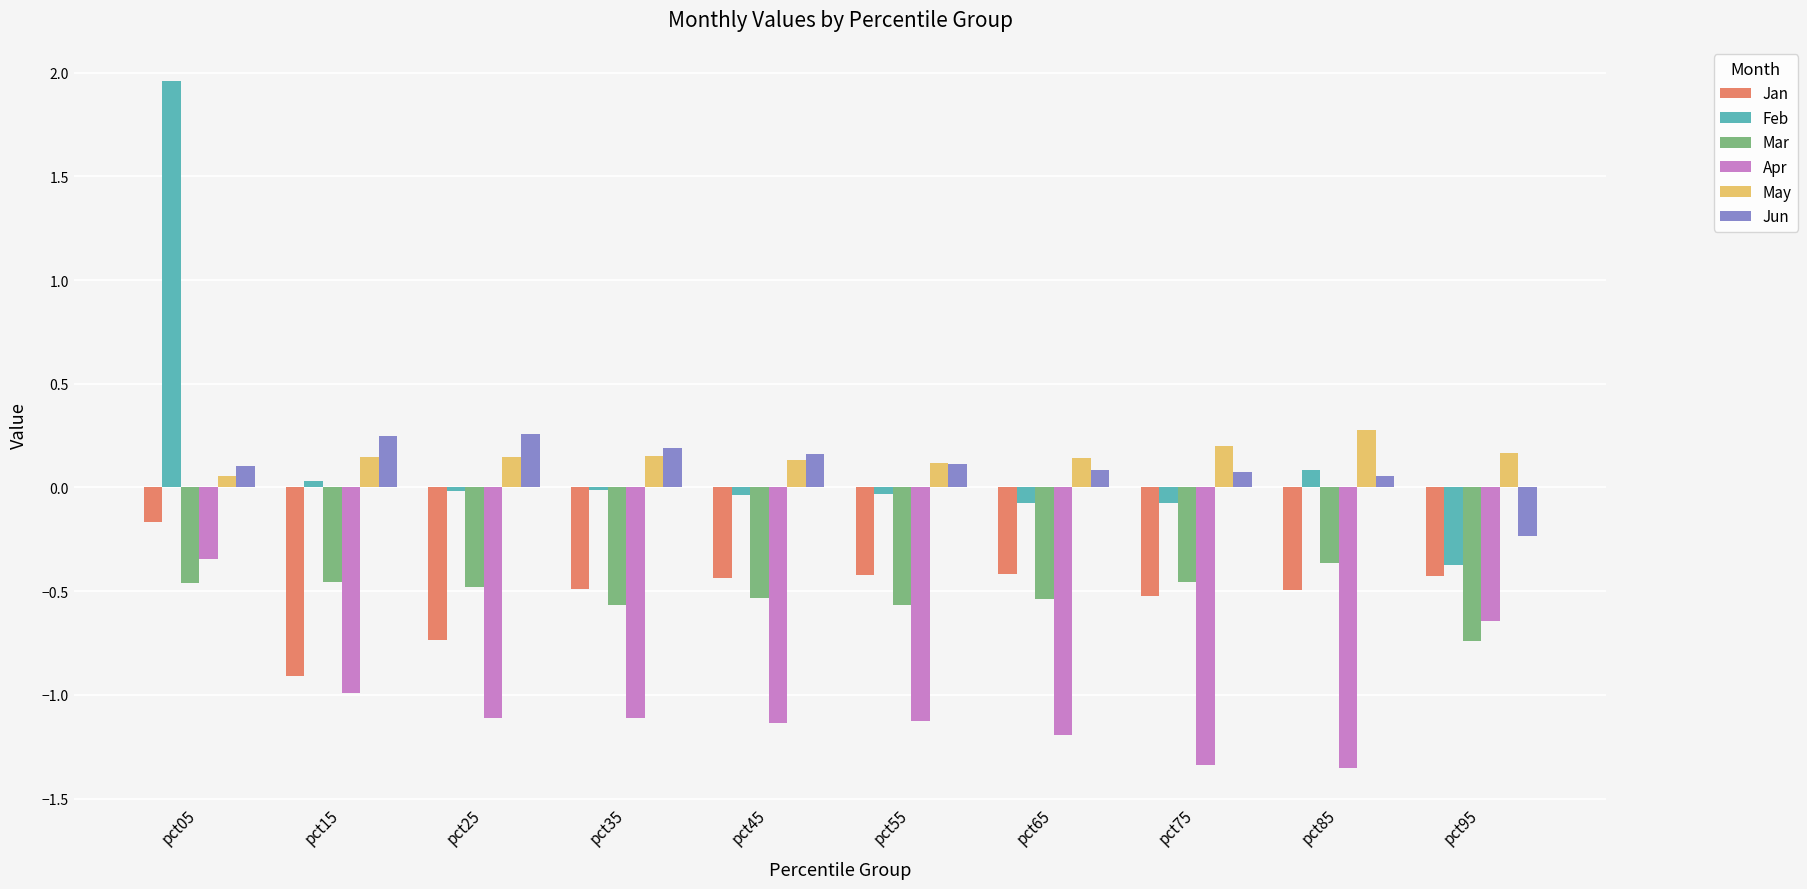

Which series has the largest range (max minus min)?

Feb